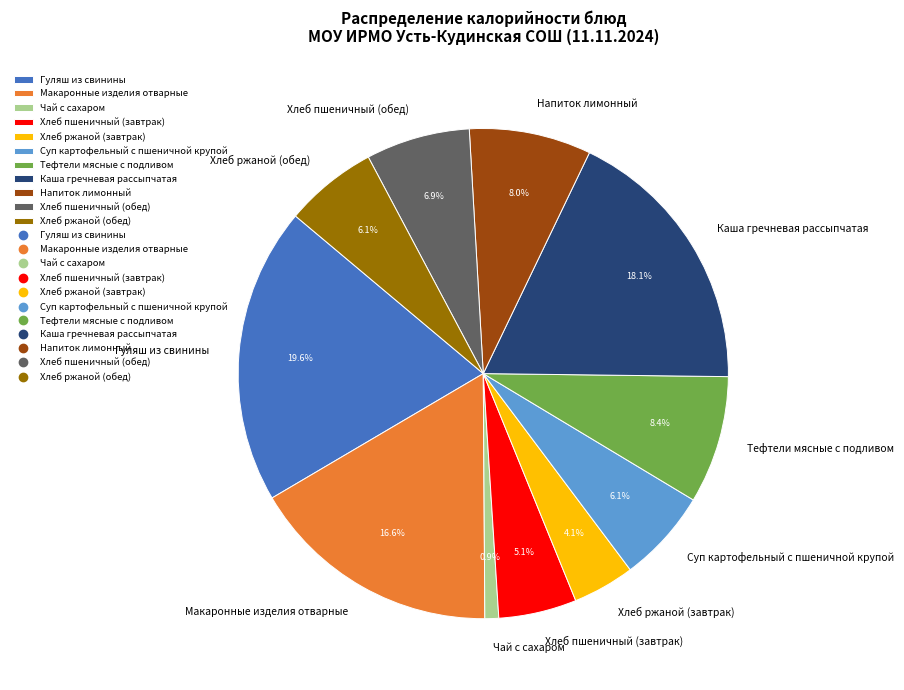

Which slice is the smallest?

Чай с сахаром